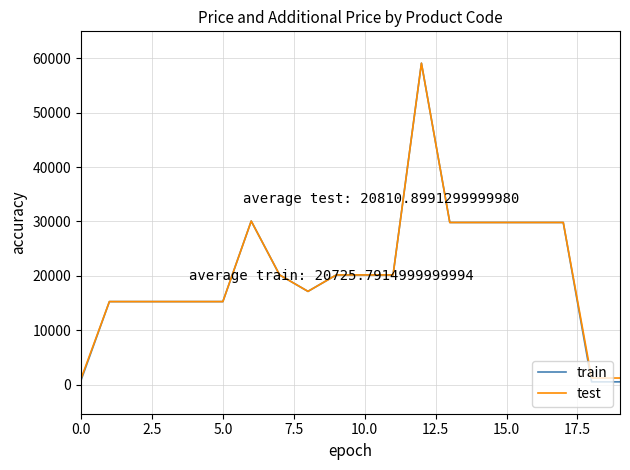

What is the maximum value for test?

59075.7